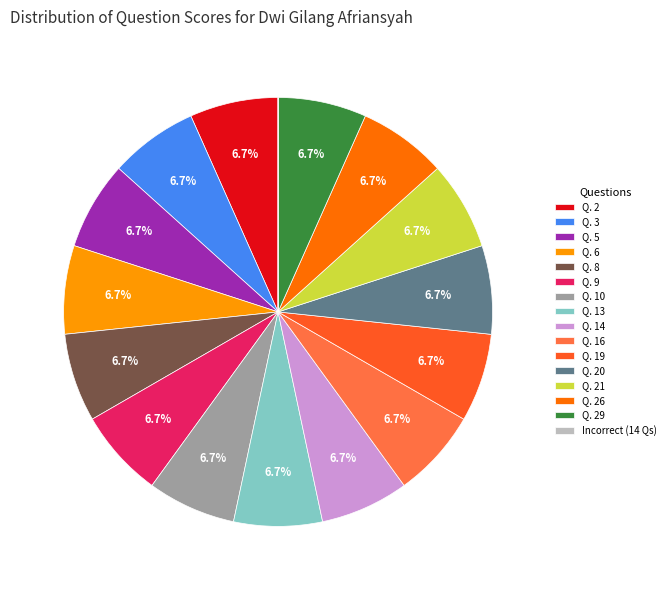

Approximately how many times larger is the value at Q. 14 compared to Q. 6?

1.0